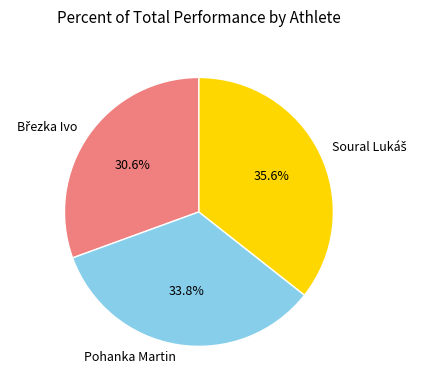

Is there a majority slice in this chart?

No